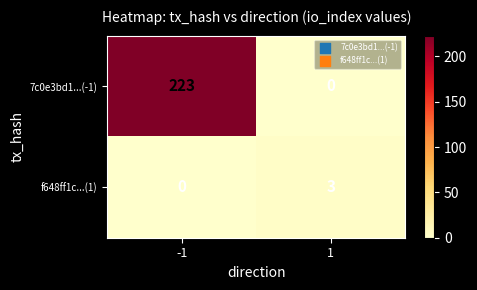

What value does the f648ff1c...(1) series have at 1?

3